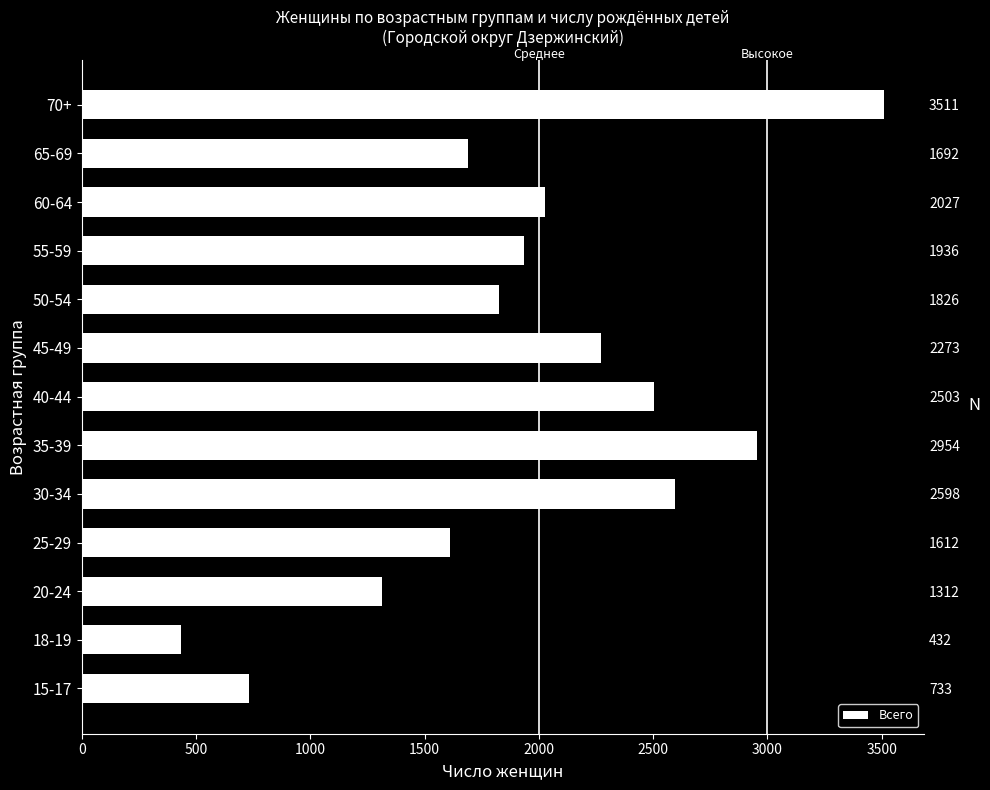

Count the number of values greater than 1936.

6